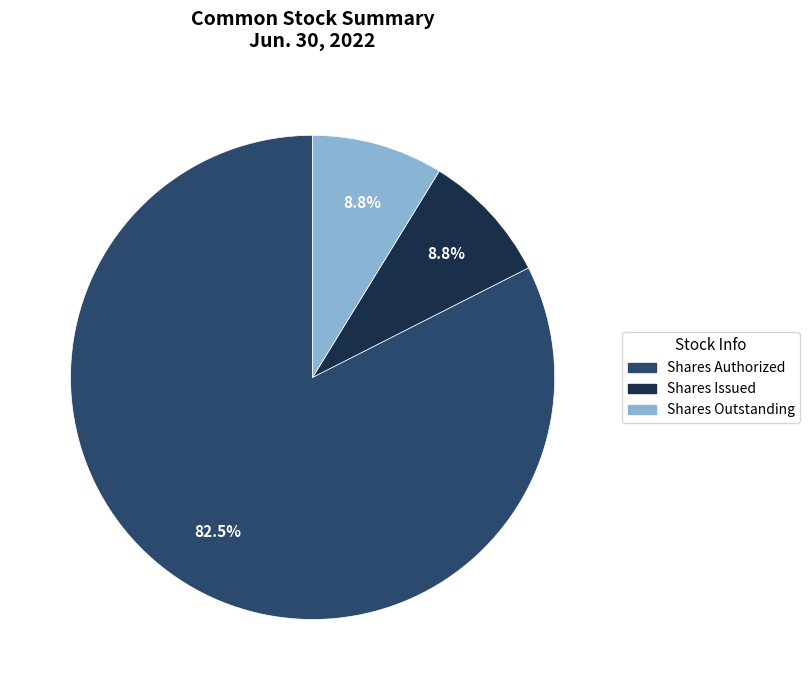

To the nearest percent, what is the average slice percentage?

33%